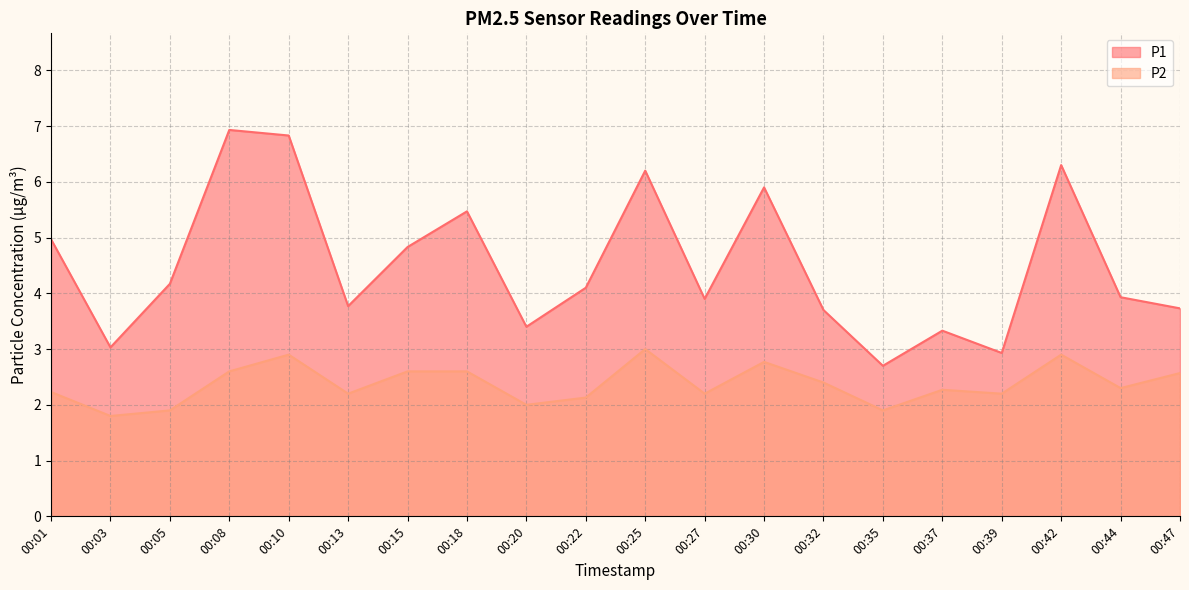

Rank the categories by P1 value from highest to lowest.

00:08, 00:10, 00:42, 00:25, 00:30, 00:18, 00:01, 00:15, 00:05, 00:22, 00:44, 00:27, 00:13, 00:47, 00:32, 00:20, 00:37, 00:03, 00:39, 00:35